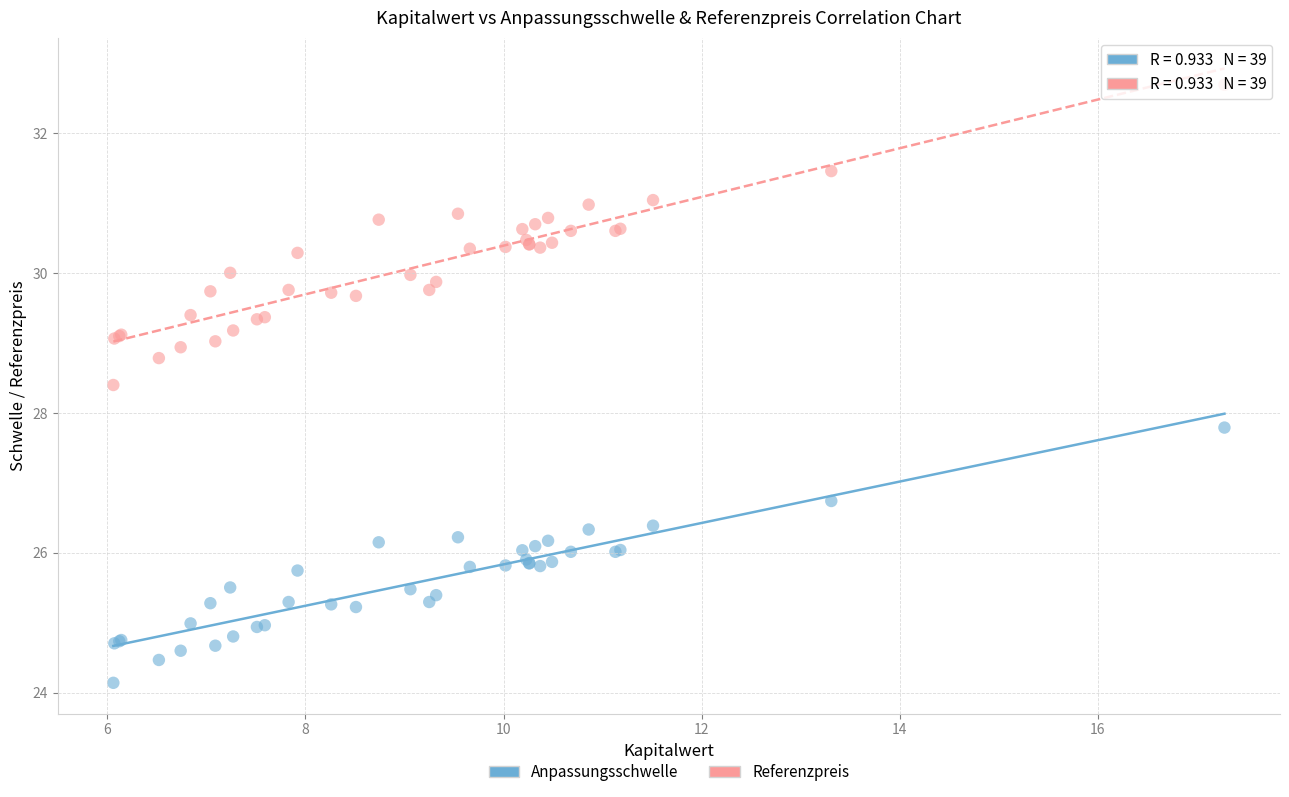

Which series reaches the maximum Y coordinate?

Referenzpreis